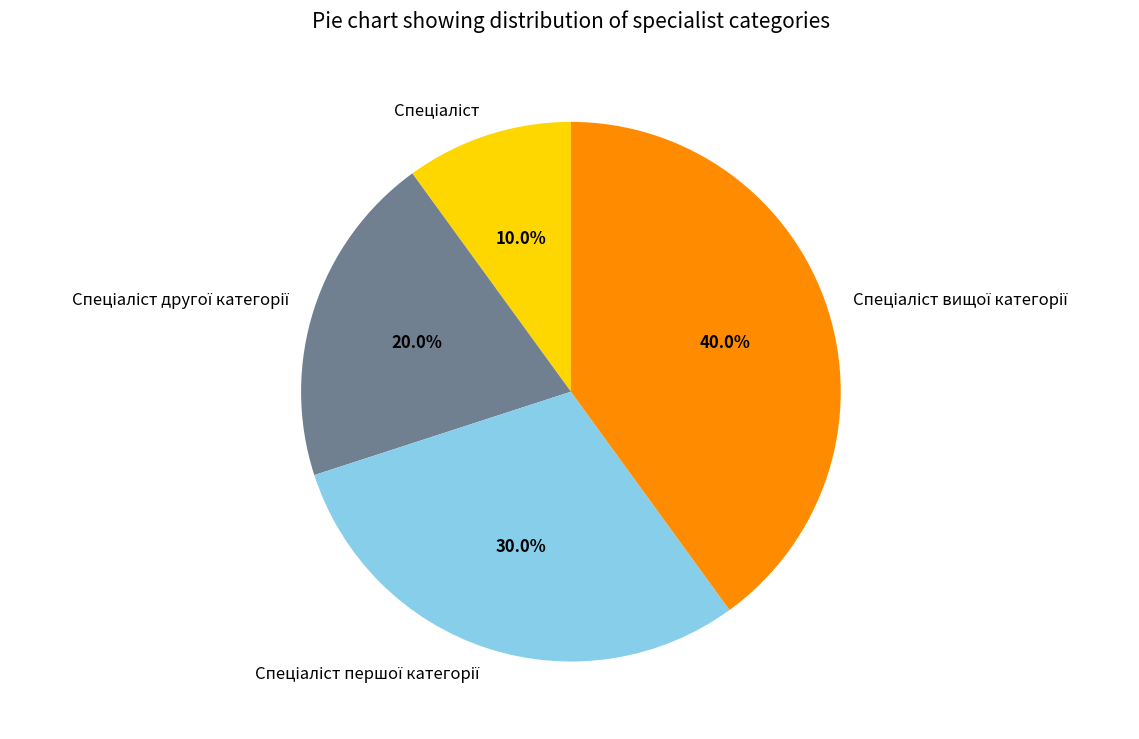

Is there a majority slice in this chart?

No